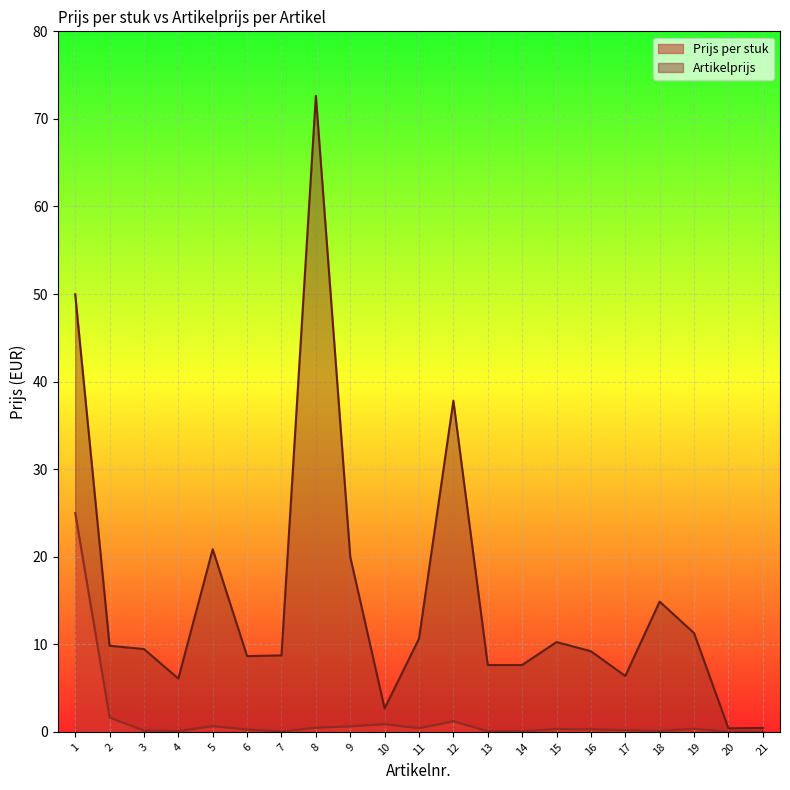

Is it true that the value at 15 is 0.3?

True